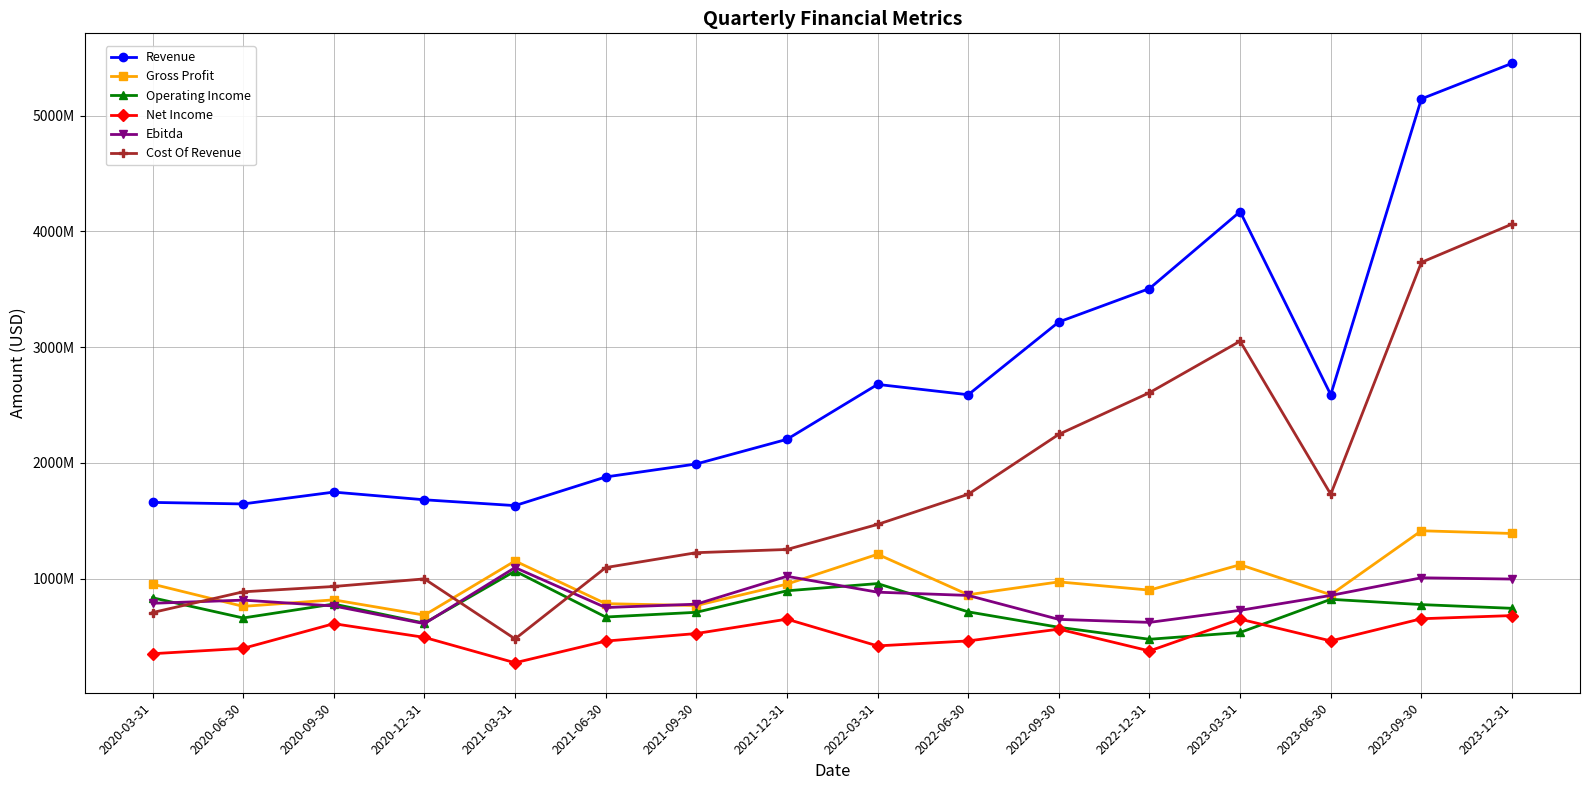

What is the minimum value for Cost Of Revenue?

478230000